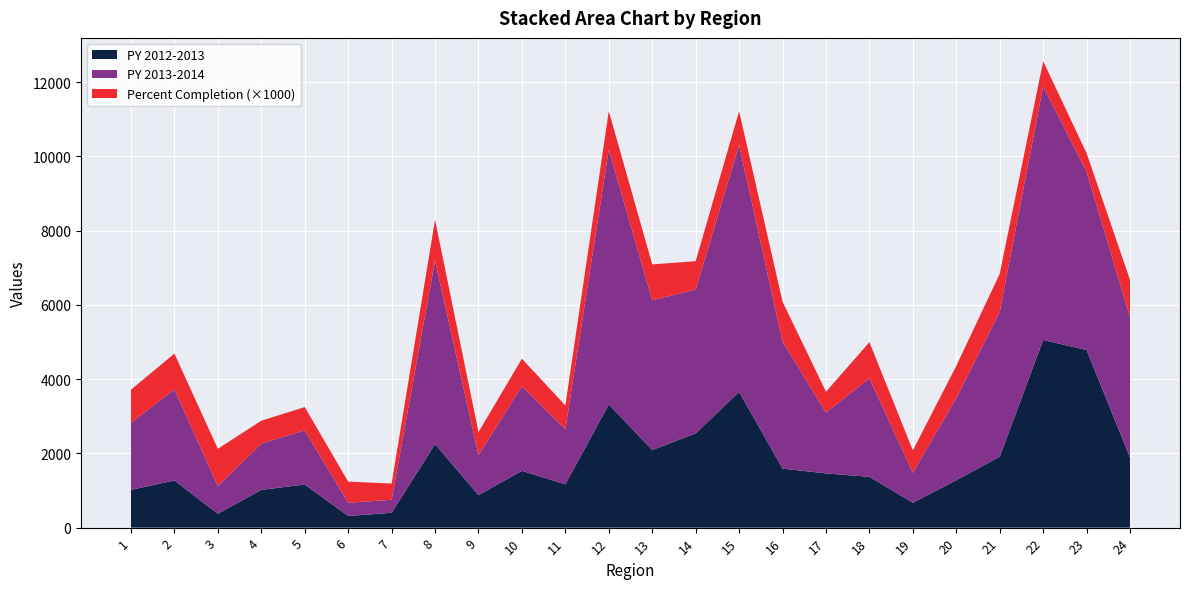

Reading left to right, extract all data points from this chart.

PY 2012-2013: 1017.0	1270.0	373.0	1016.0	1162.0	314.0	399.0	2251.0	878.0	1530.0	1166.0	3319.0	2091.0	2538.0	3658.0	1589.0	1461.0	1368.0	671.0	1279.0	1910.0	5056.0	4784.0	1887.0
PY 2013-2014: 1810.0	2452.0	748.0	1249.0	1458.0	357.0	350.0	4943.0	1080.0	2277.0	1487.0	6867.0	4035.0	3876.0	6651.0	3421.0	1639.0	2657.0	808.0	2213.0	3907.0	6833.0	4801.0	3781.0
Percent Completion: 0.9	1.0	1.0	0.6	0.6	0.6	0.4	1.1	0.6	0.7	0.6	1.0	1.0	0.8	0.9	1.1	0.6	1.0	0.6	0.9	1.0	0.7	0.5	1.0